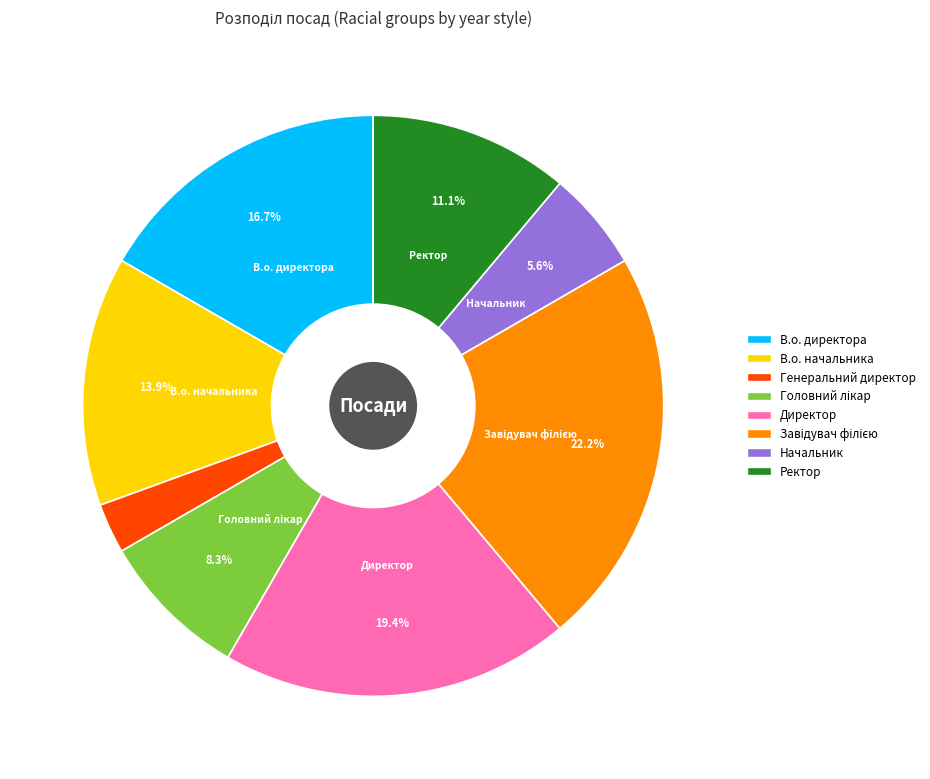

Is the sum of Ректор and Директор greater than half?

No